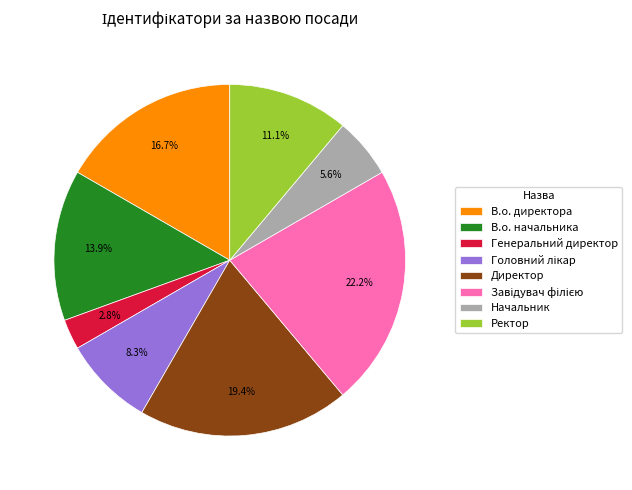

Which slice is the smallest?

Генеральний директор